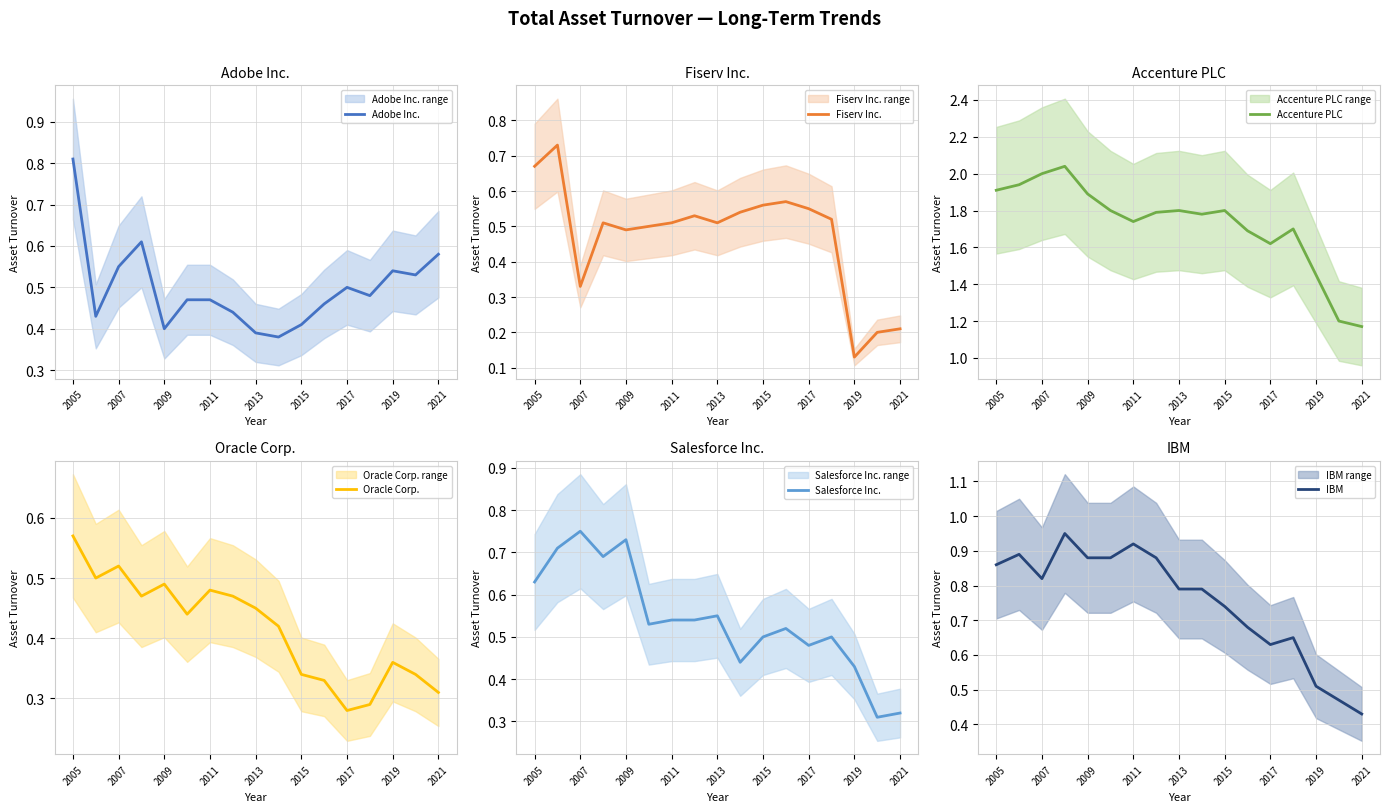

What is the difference between the maximum and minimum values in the Accenture PLC series?

0.9